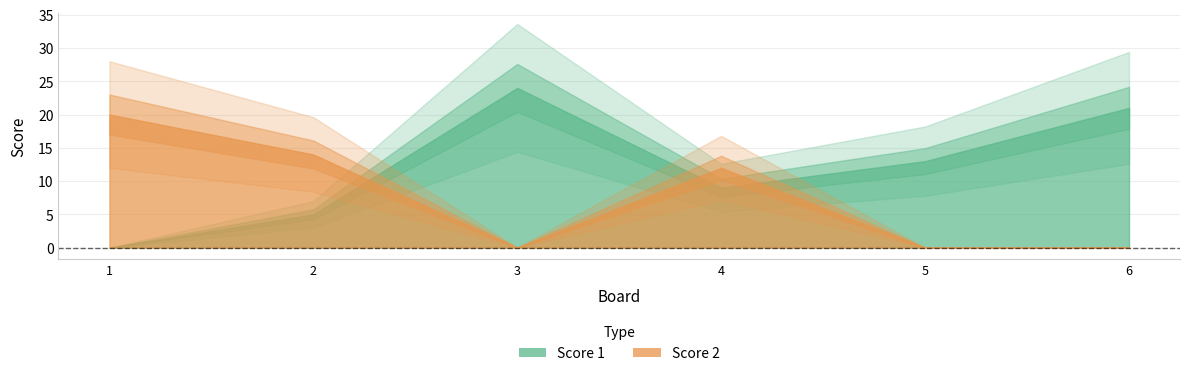

The value of Score 1 at 6 is 21. True or false?

True